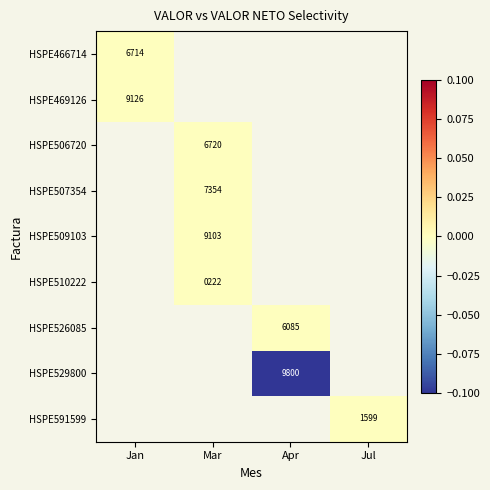

True or false: HSPE469126 has a value of 9126 at Jan.

True